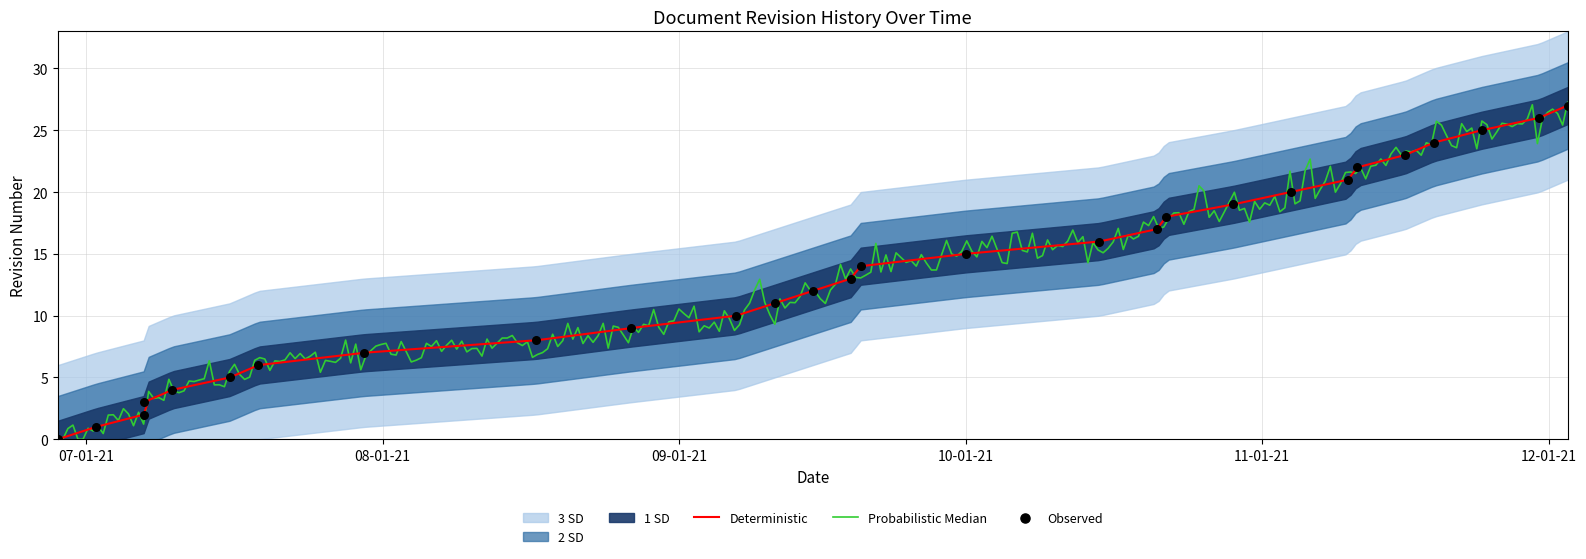

Which has a higher value, 2021-11-16 or 2021-06-28?

2021-11-16